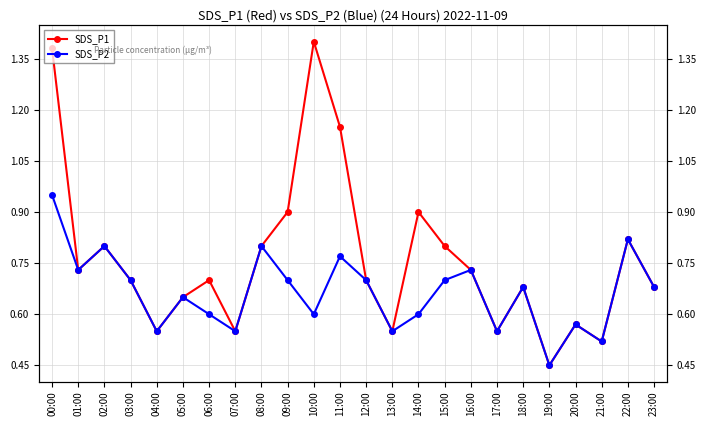

Rank the series by their average value, from lowest to highest.

SDS_P2, SDS_P1